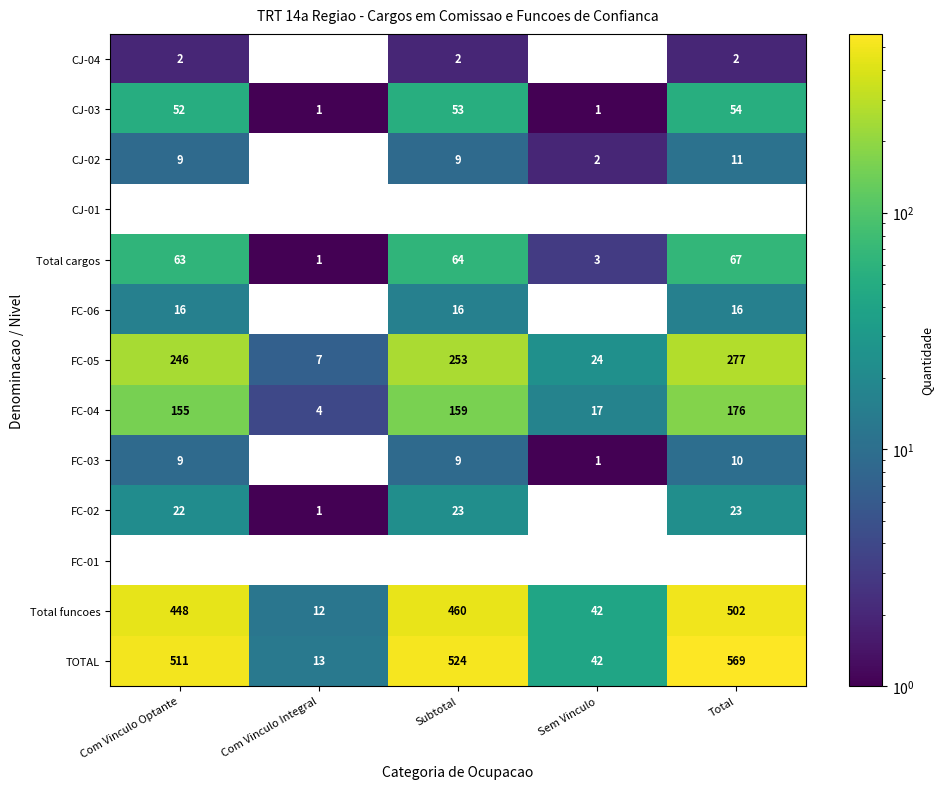

Is the value of Total cargos at Sem Vinculo greater than the value of FC-02 at Subtotal?

No